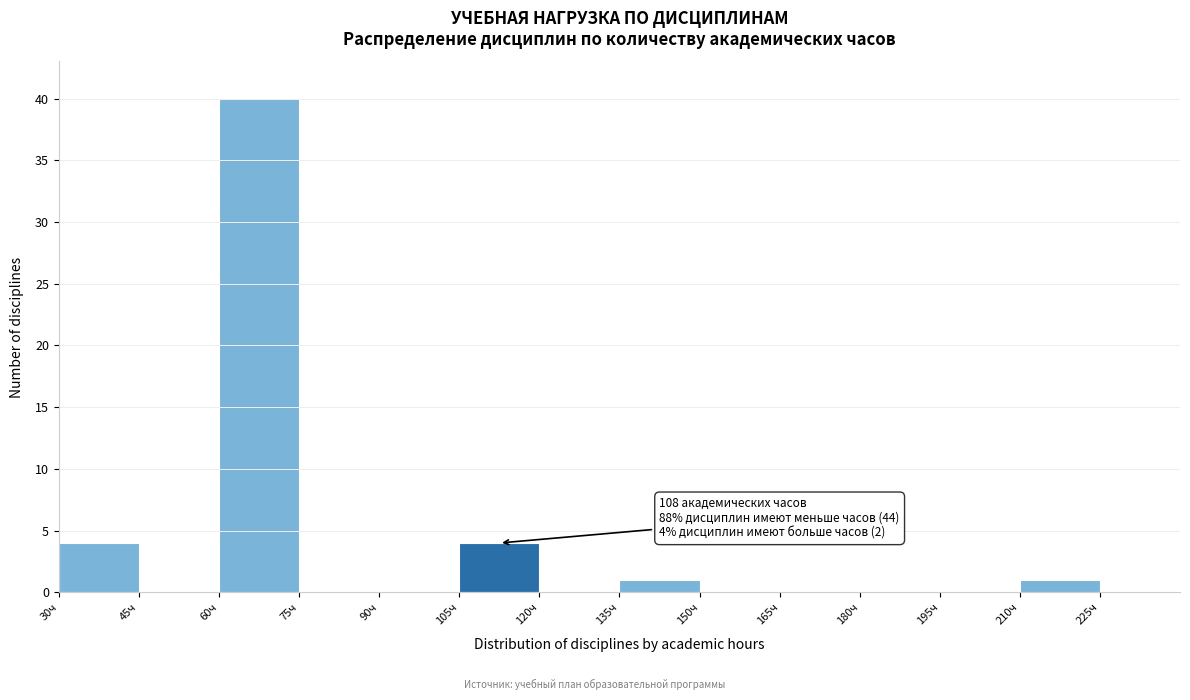

Over which range of the x-axis is the bar tallest?

60 to 75